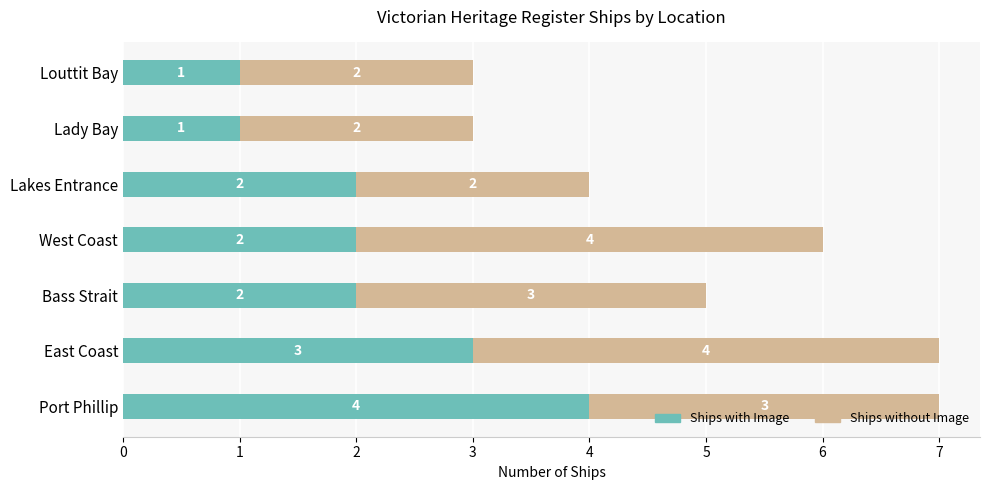

Count the Ships with Image values in the range 1 to 3.

6